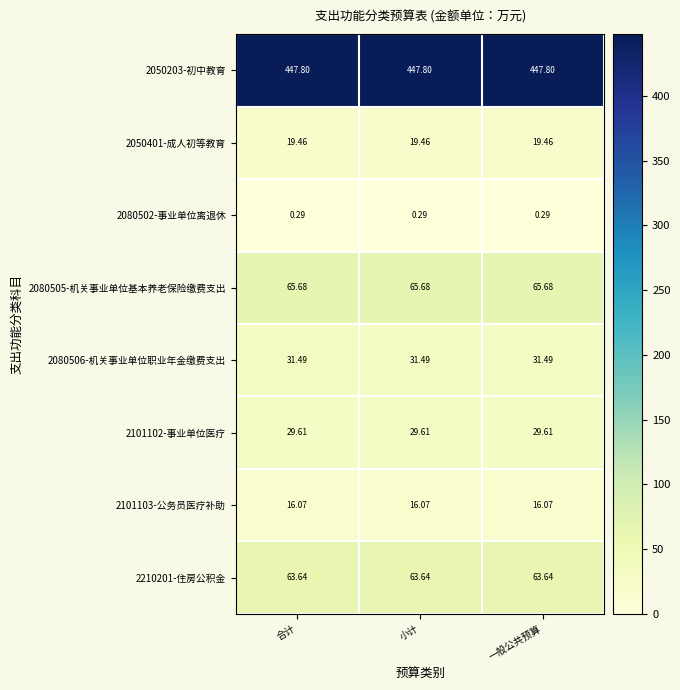

Is the value of 2050203-初中教育 at 小计 greater than the value of 2050401-成人初等教育 at 一般公共预算?

Yes